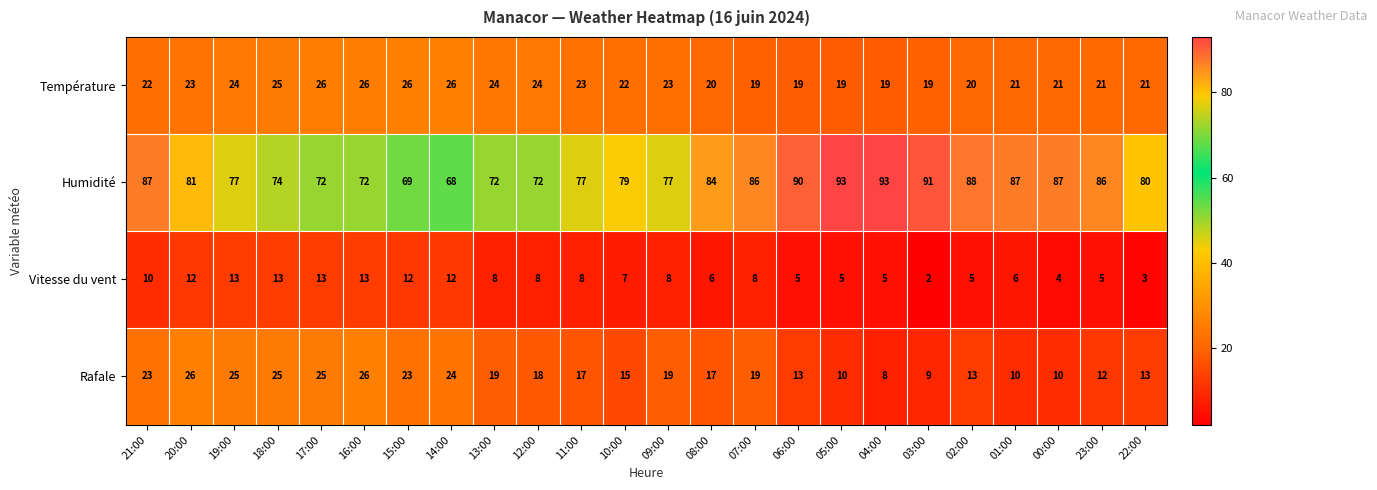

Is it true that Vitesse du vent equals 1 at 02:00?

False